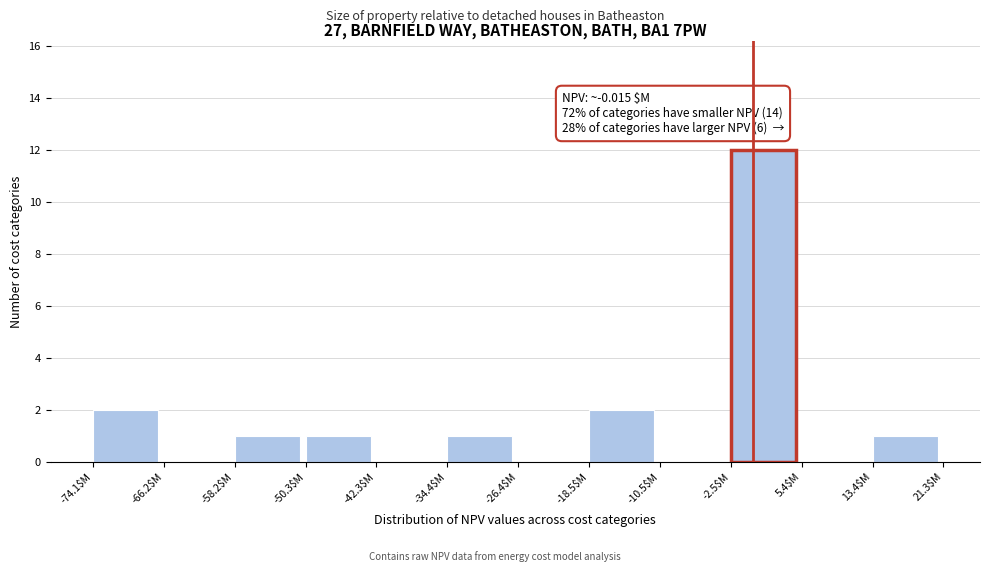

Over which range of the x-axis is the bar tallest?

-3 to 5